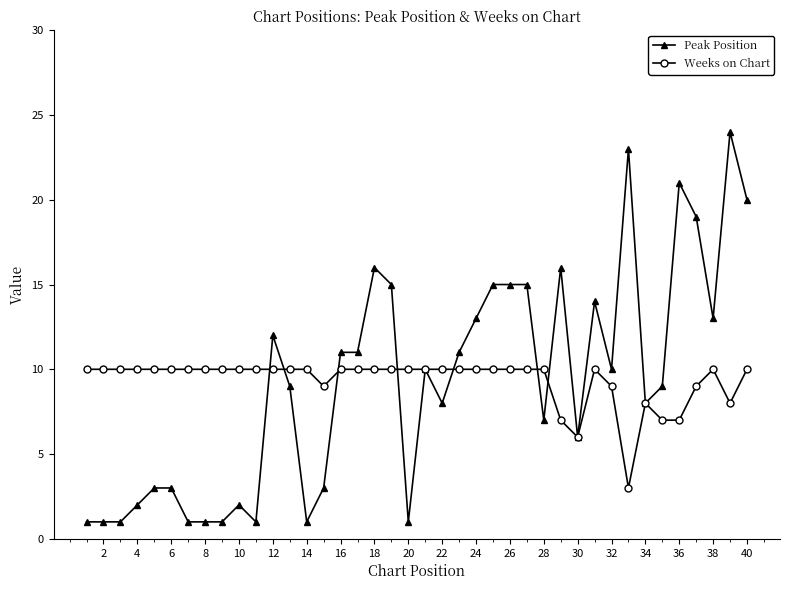

Does the chart display data point markers on the line(s)?

Yes